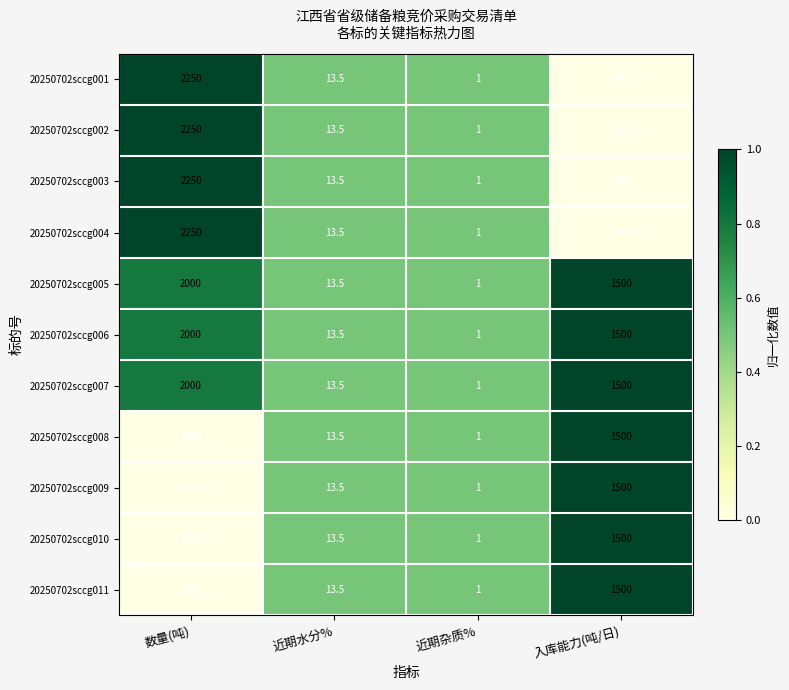

Is it true that 20250702sccg004 equals 773.3 at 数量(吨)?

False